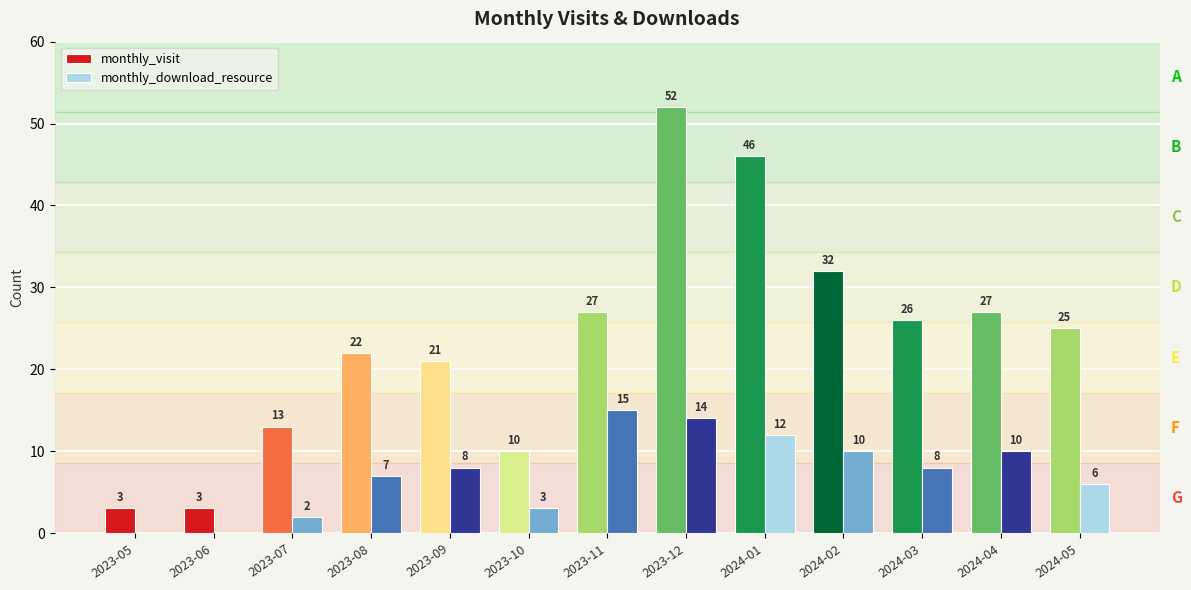

Count the number of data series in this chart.

2